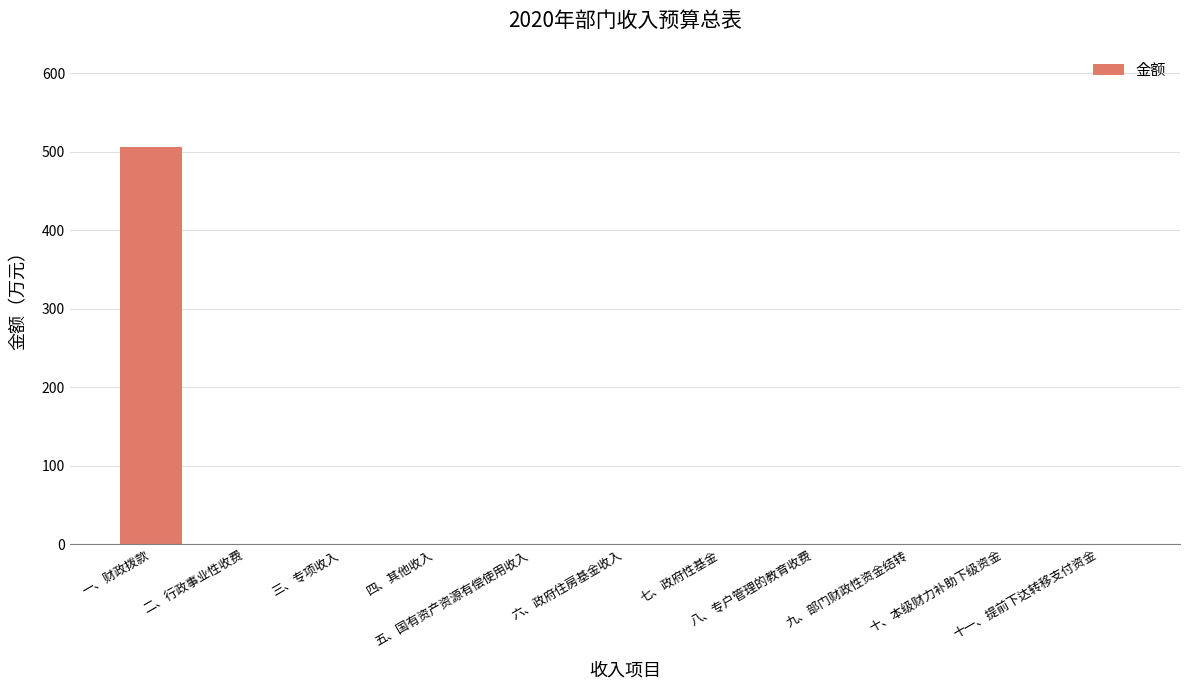

Reading left to right, what are all the values shown in this chart?

505.7	0.0	0.0	0.0	0.0	0.0	0.0	0.0	0.0	0.0	0.0